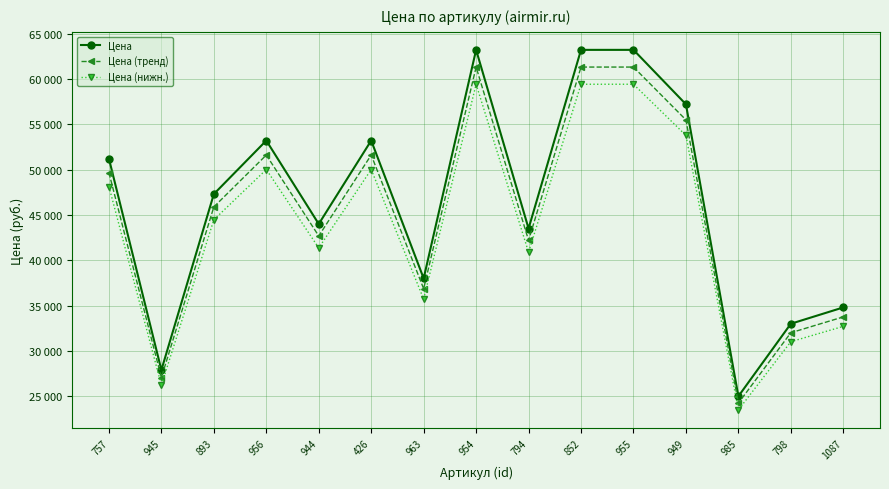

True or false: Цена (нижн.) and Цена intersect in this chart.

False